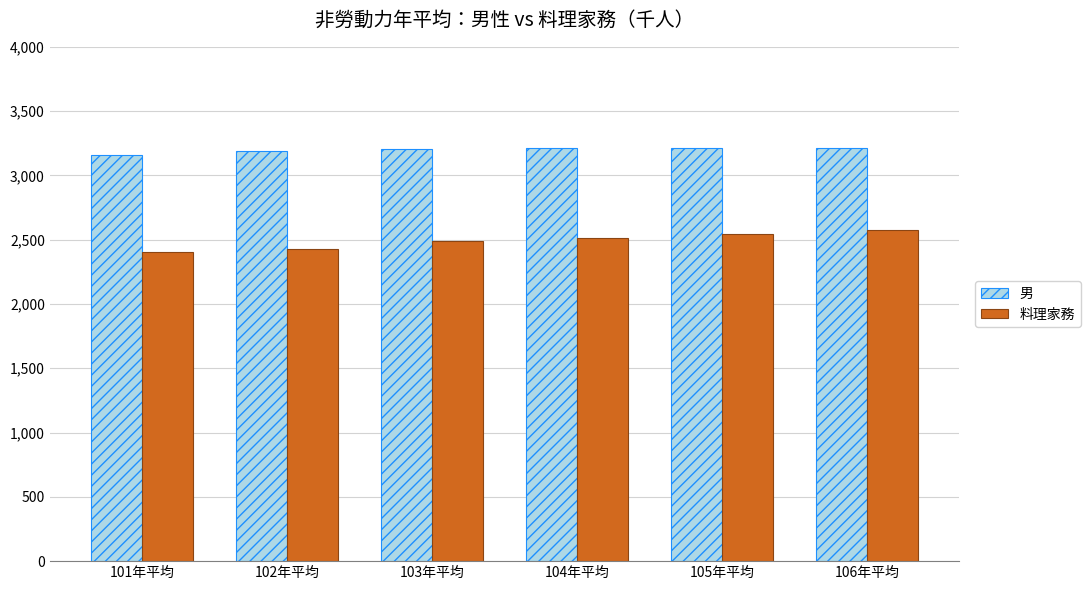

How many 料理家務 values are between 2428 and 2548?

4